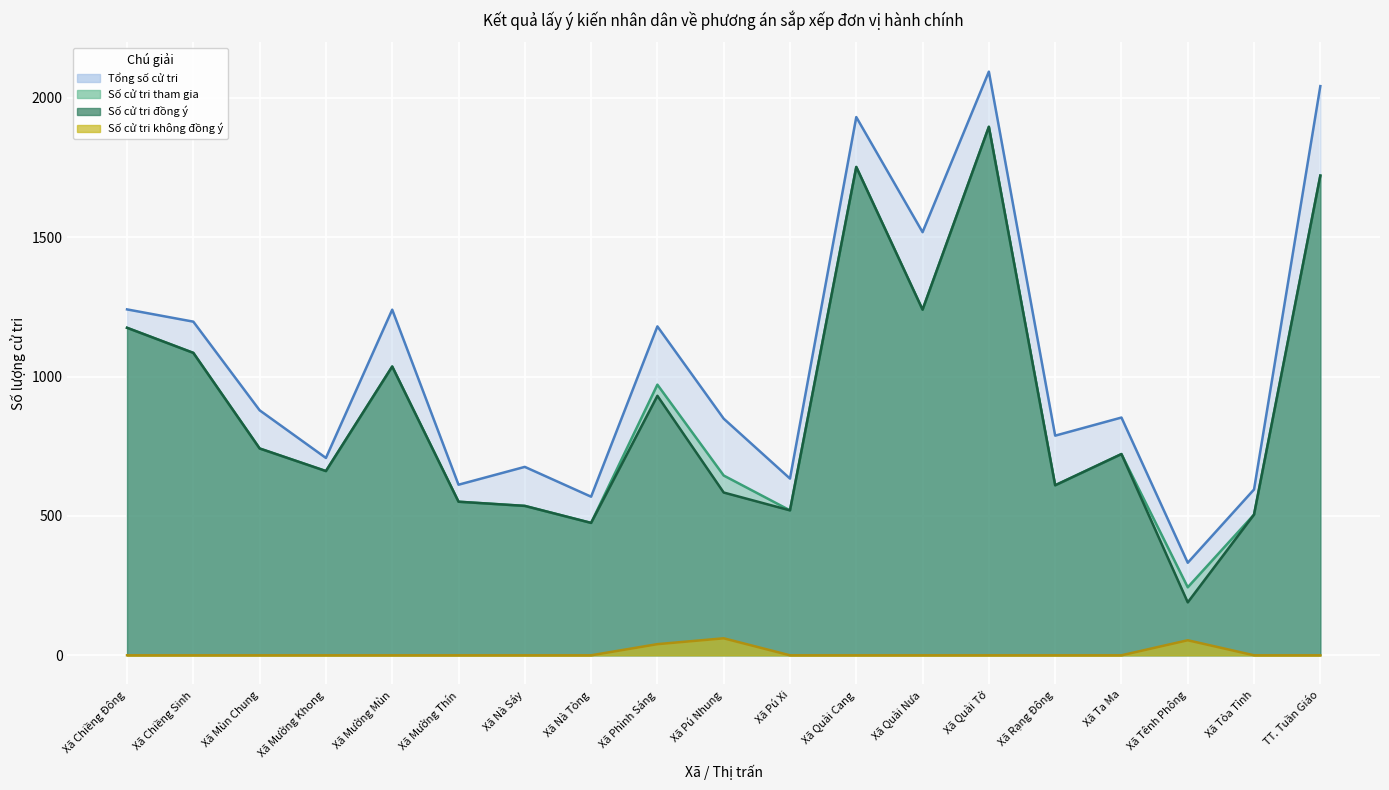

What is the label of the 7th point from the right?

Xã Quài Nưa